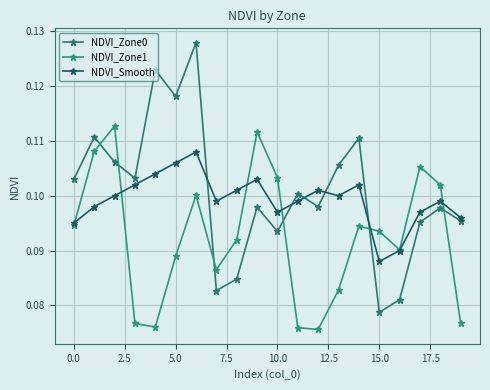

Is this an area chart (filled region under the line)?

No